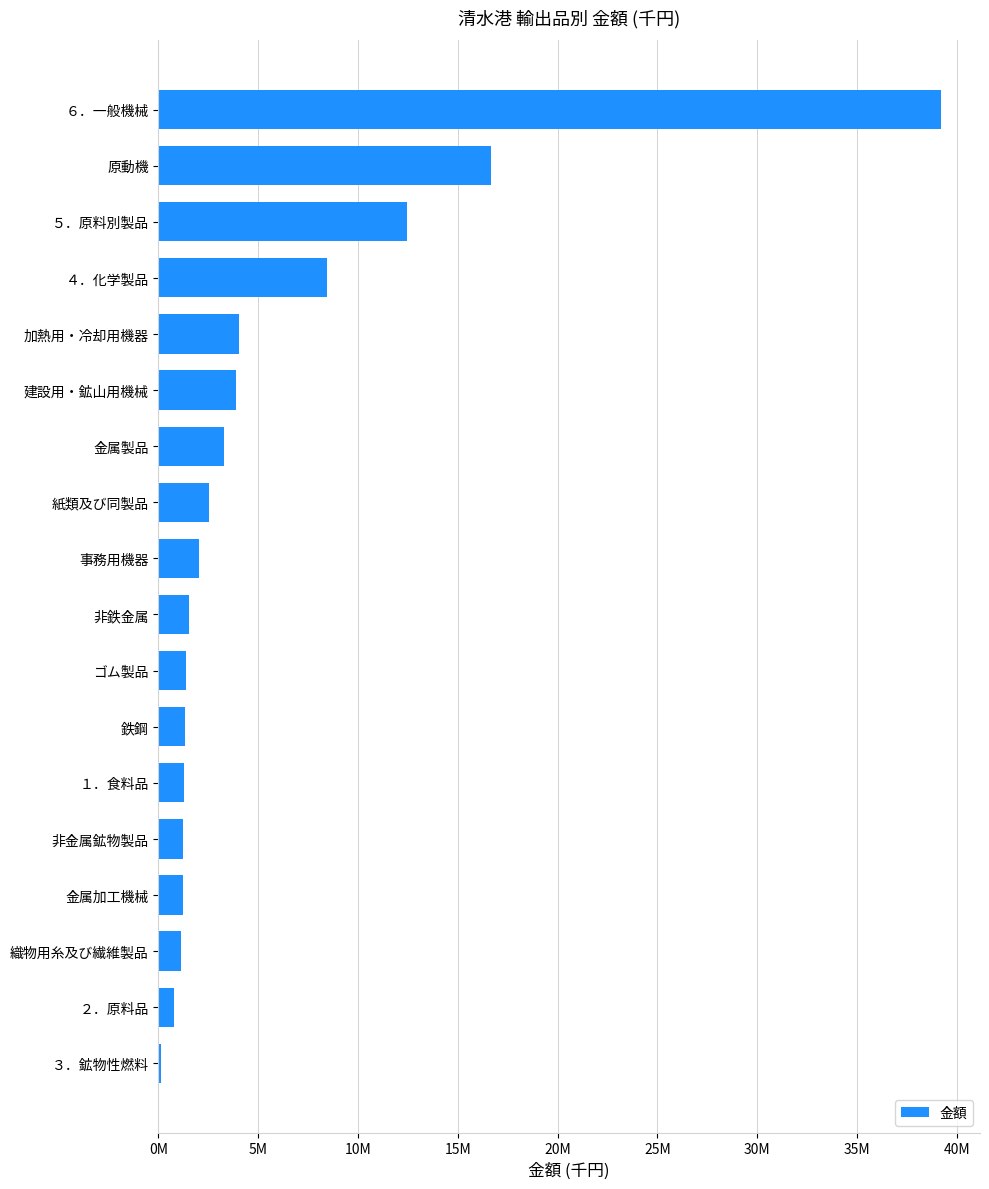

What is the difference between the second highest and second lowest values?

15903839